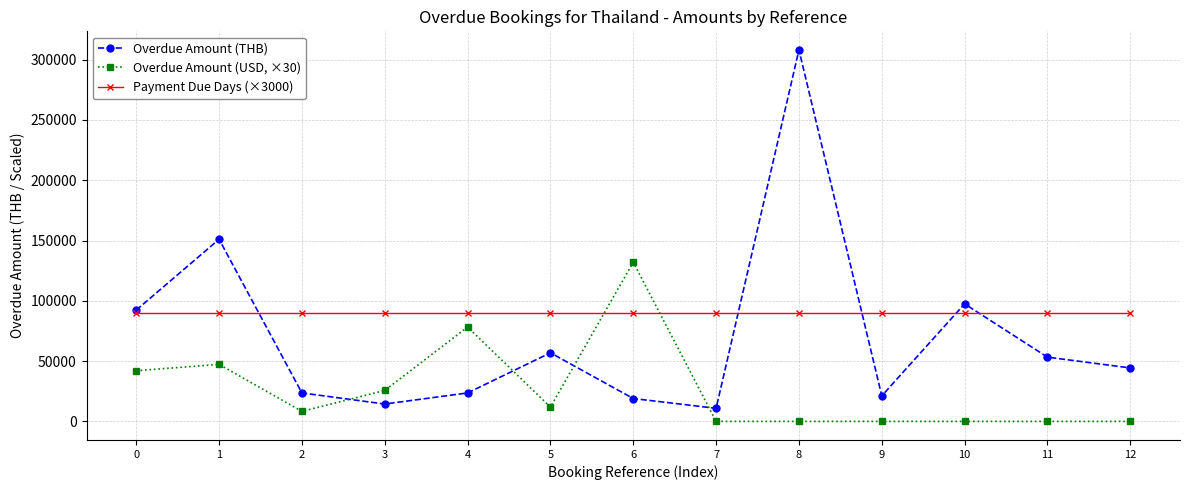

Which series has the largest total across all categories?

Payment Due Days (×3000)